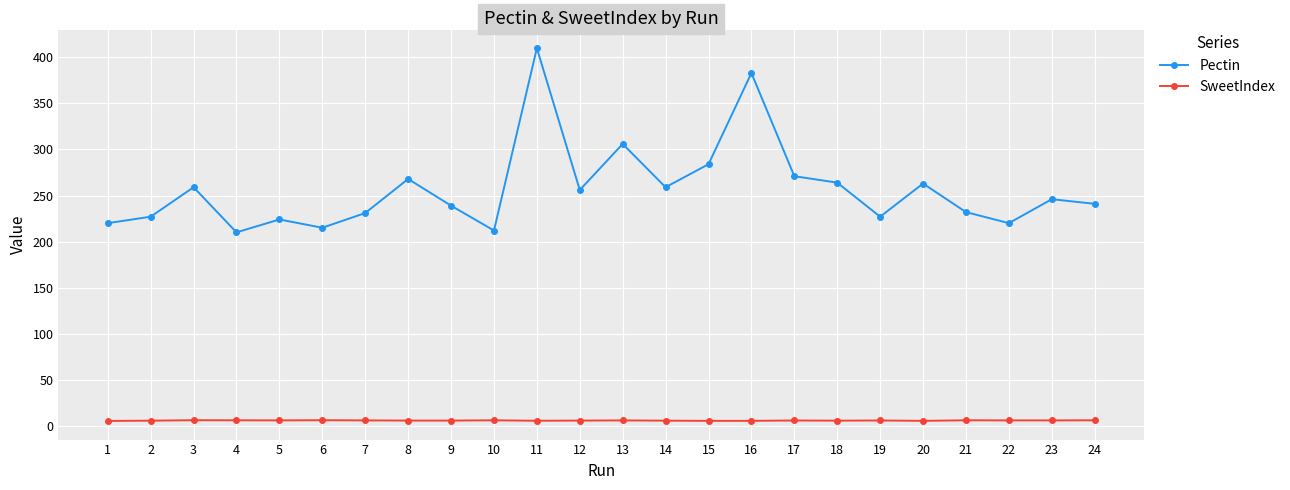

What are all the series names shown in the legend?

Pectin, SweetIndex